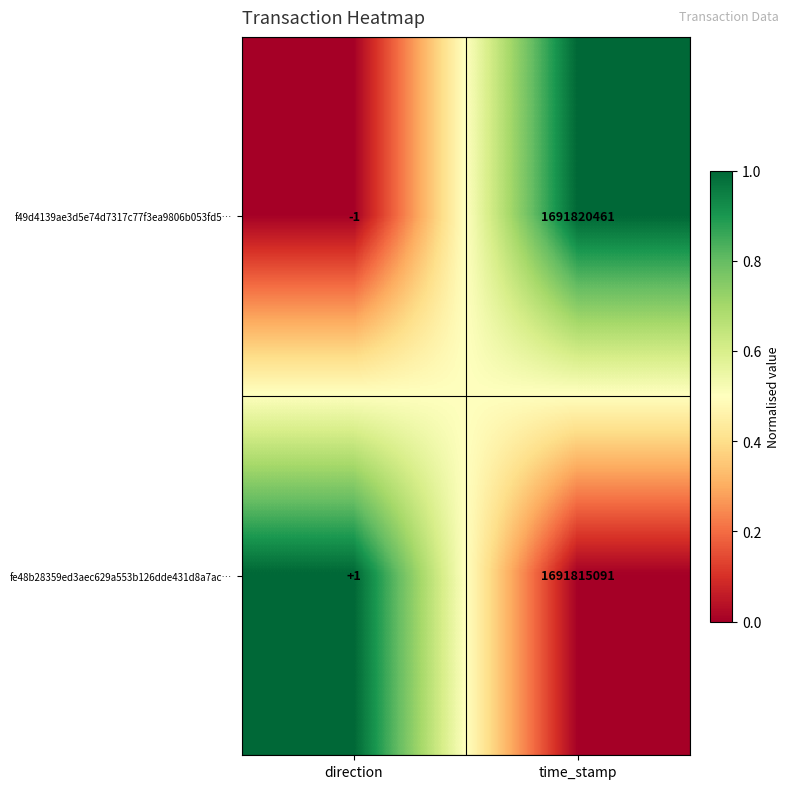

What is the sum of the f49d4139ae3d5e74d7317c77f3ea9806b053fd5… values at direction and time_stamp?

1691820460